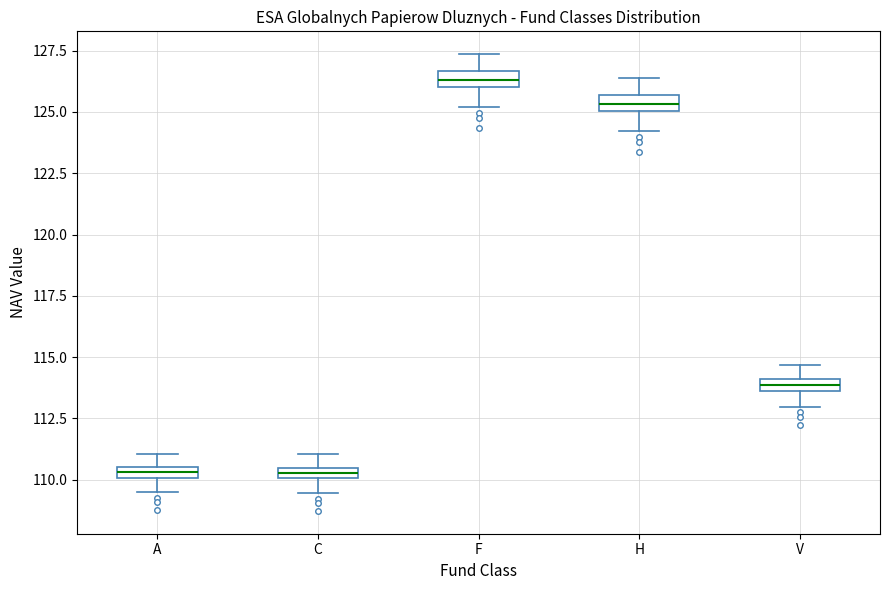

Where is the lower edge of the box for H on the y-axis? The values are not printed on the chart, so give them approximately, as read against the axis.

125.0